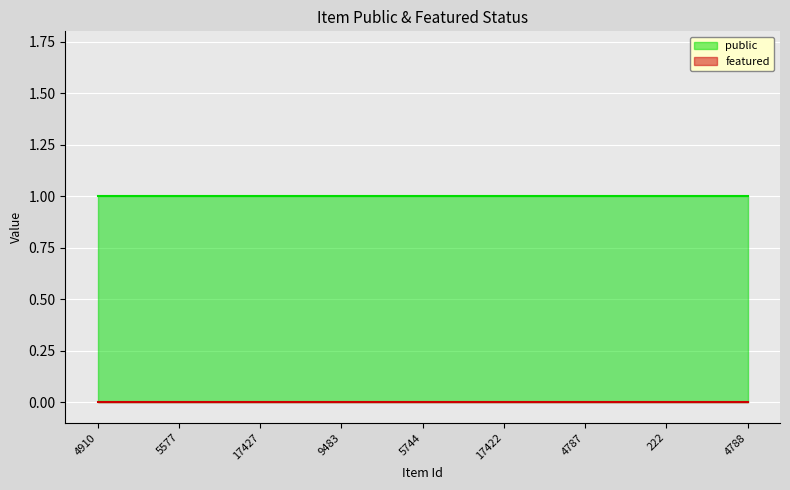

Rank the series by their average value, from highest to lowest.

public, featured